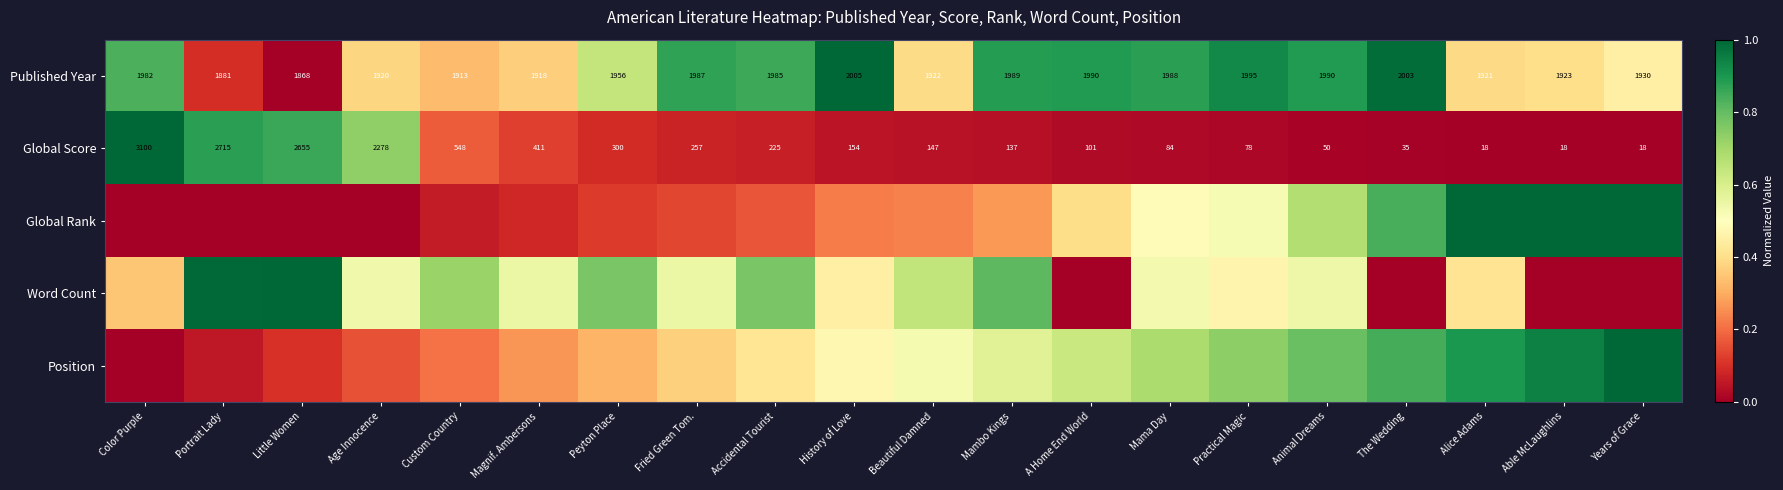

What is the spread (max minus min) of values at A Home End World?

0.9